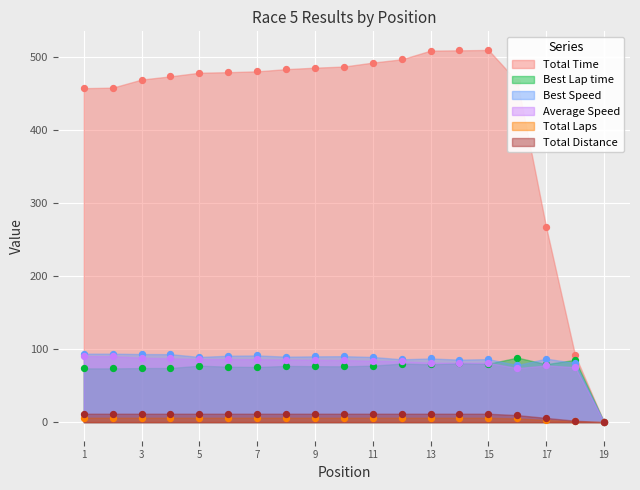

Which series has the largest total across all categories?

Total Time